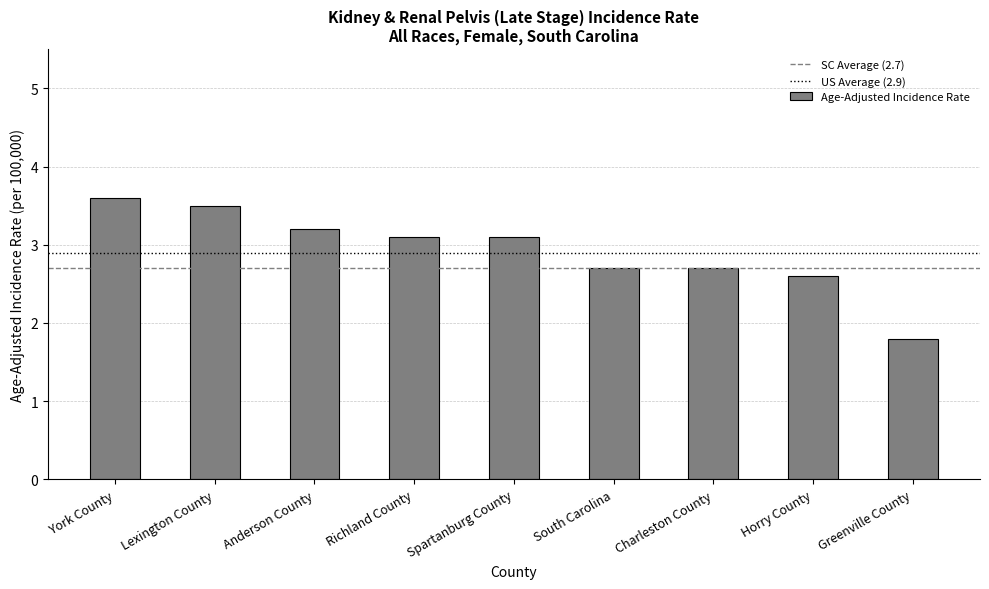

What is the change in value from Lexington County to Richland County?

-0.4